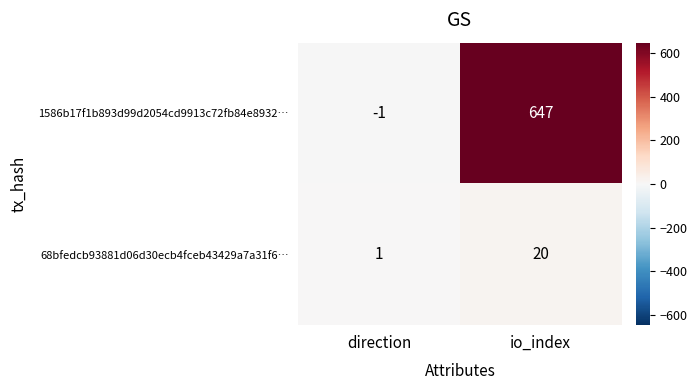

Reading left to right, extract all data points from this chart.

1586b17f1b893d99d2054cd9913c72fb84e8932…: -1	647
68bfedcb93881d06d30ecb4fceb43429a7a31f6…: 1	20